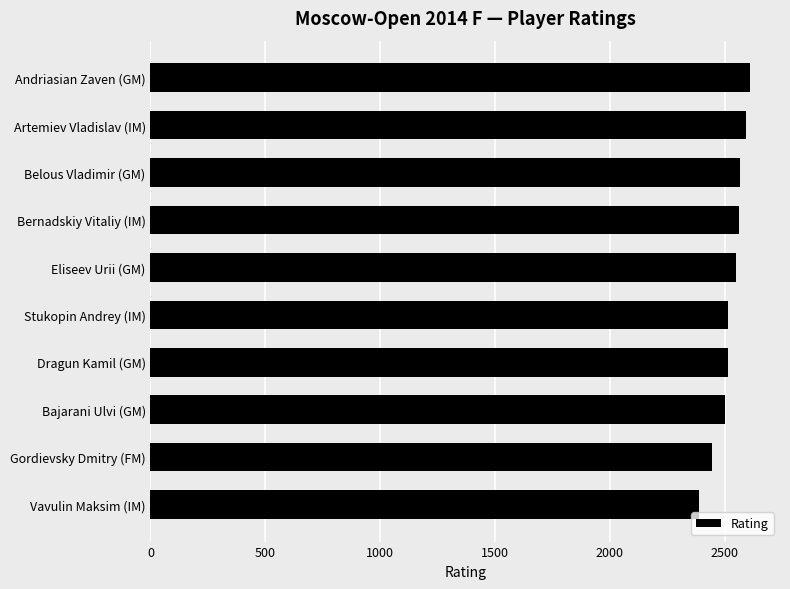

What is the approximate value at Eliseev Urii (GM), to the nearest 50?

2550